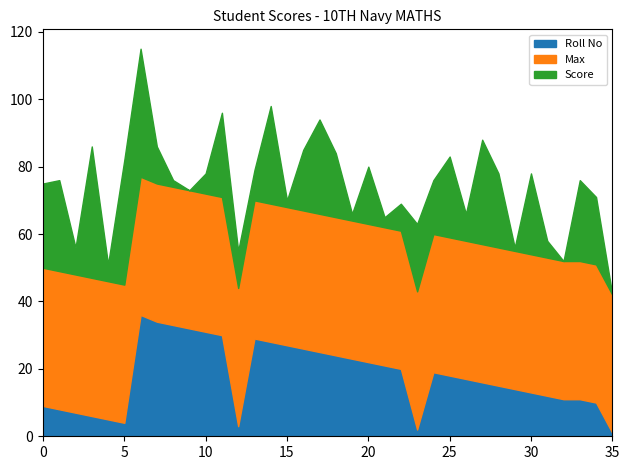

Does the chart have visible grid lines?

No